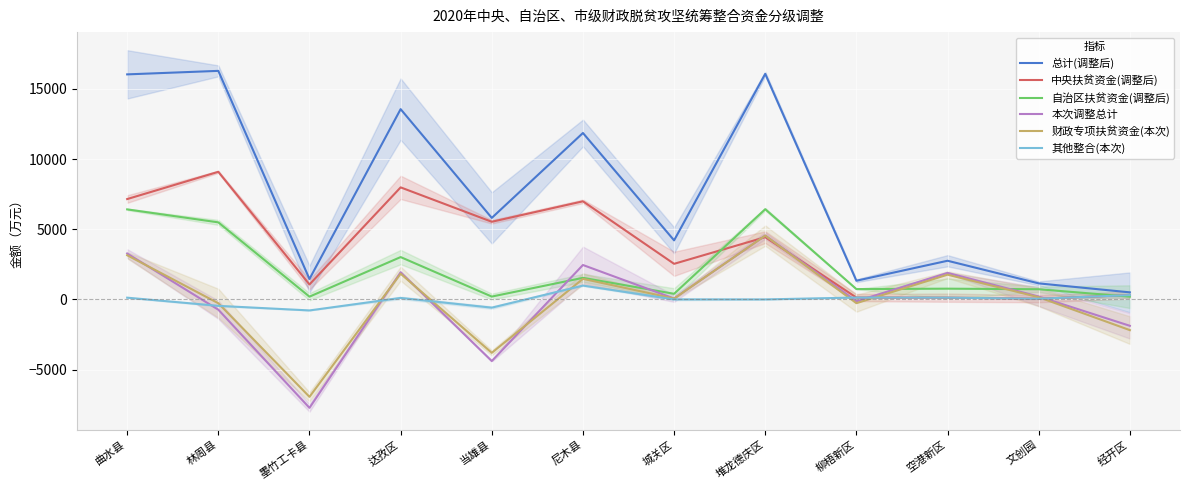

What is the label of the 12th point from the left?

经开区